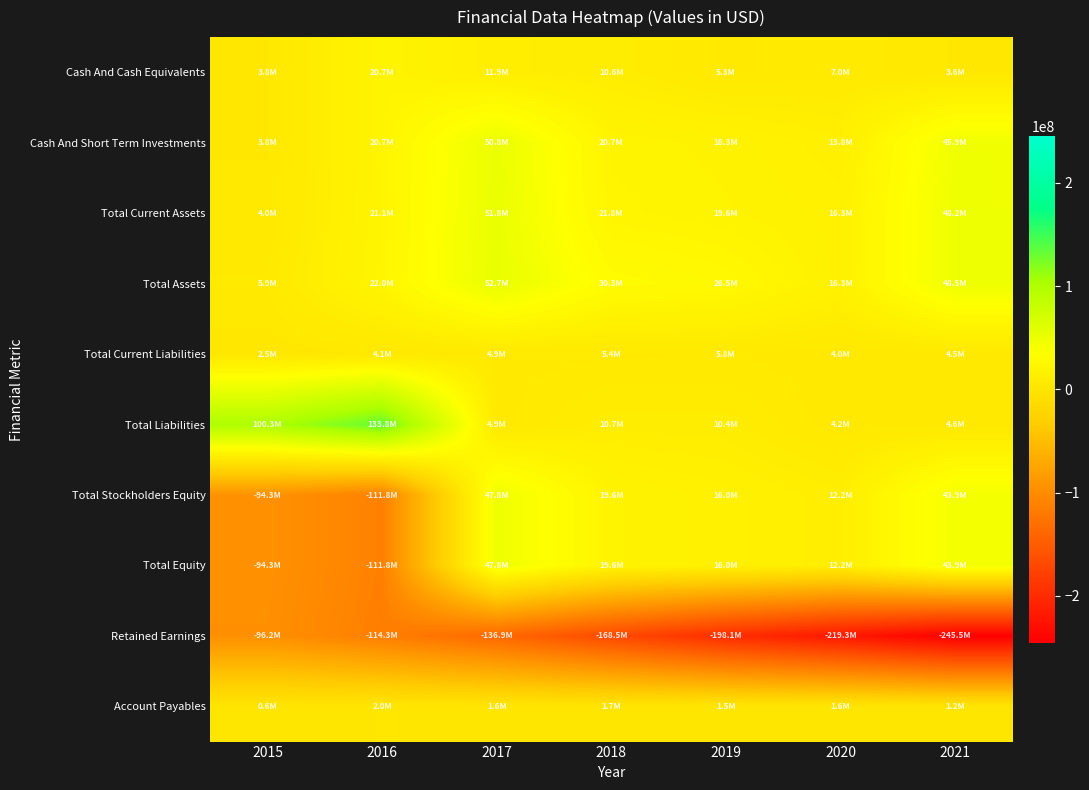

What is the greatest value displayed?

133827000